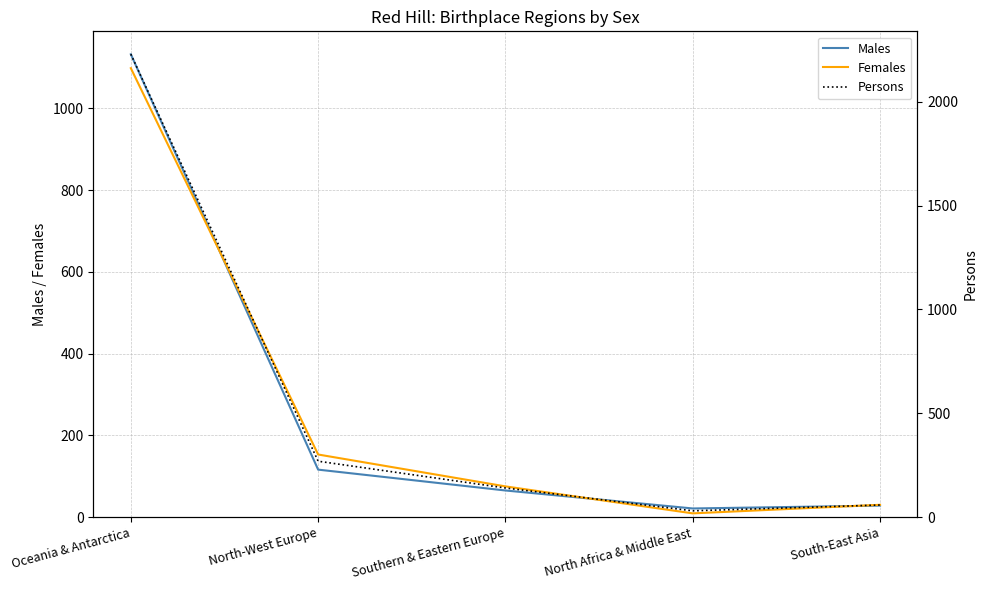

What position from the left is North-West Europe?

2